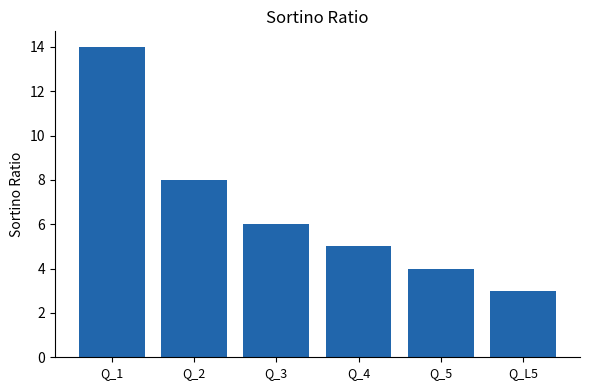

What position from the left is Q_L5?

6